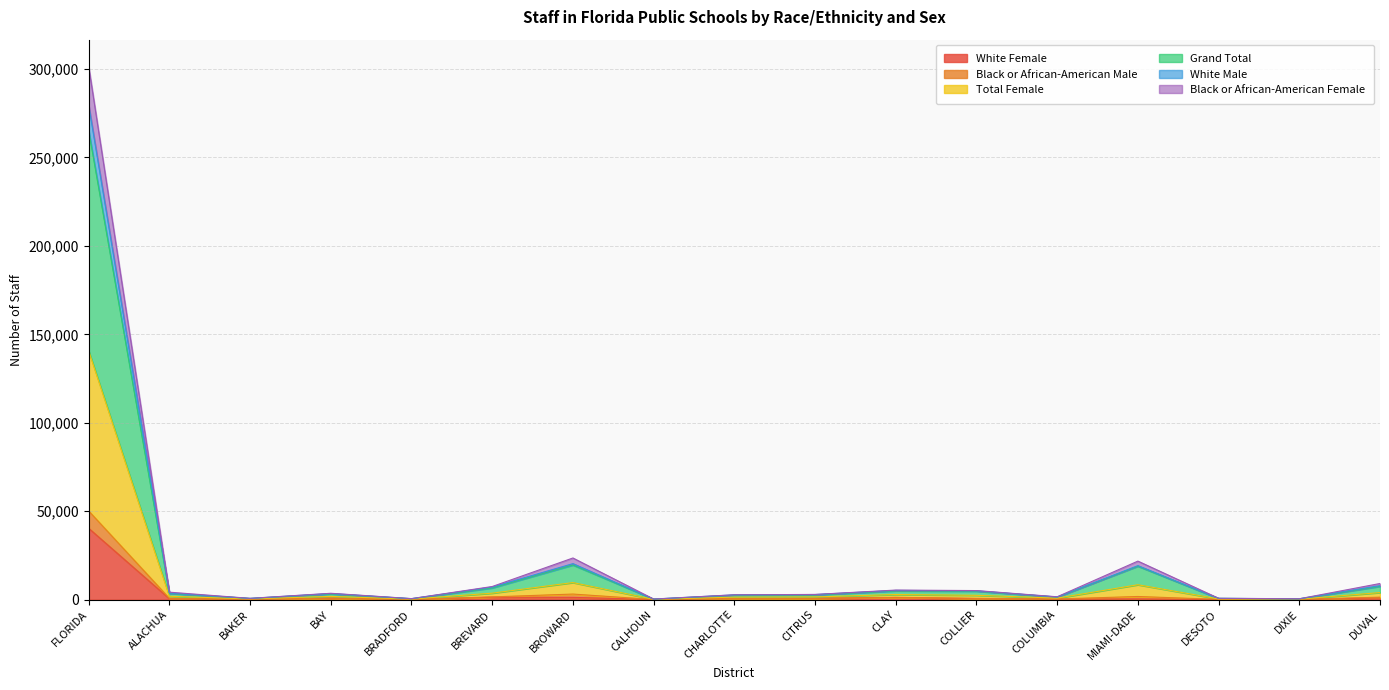

The value of White Male at DUVAL is 1909. True or false?

False